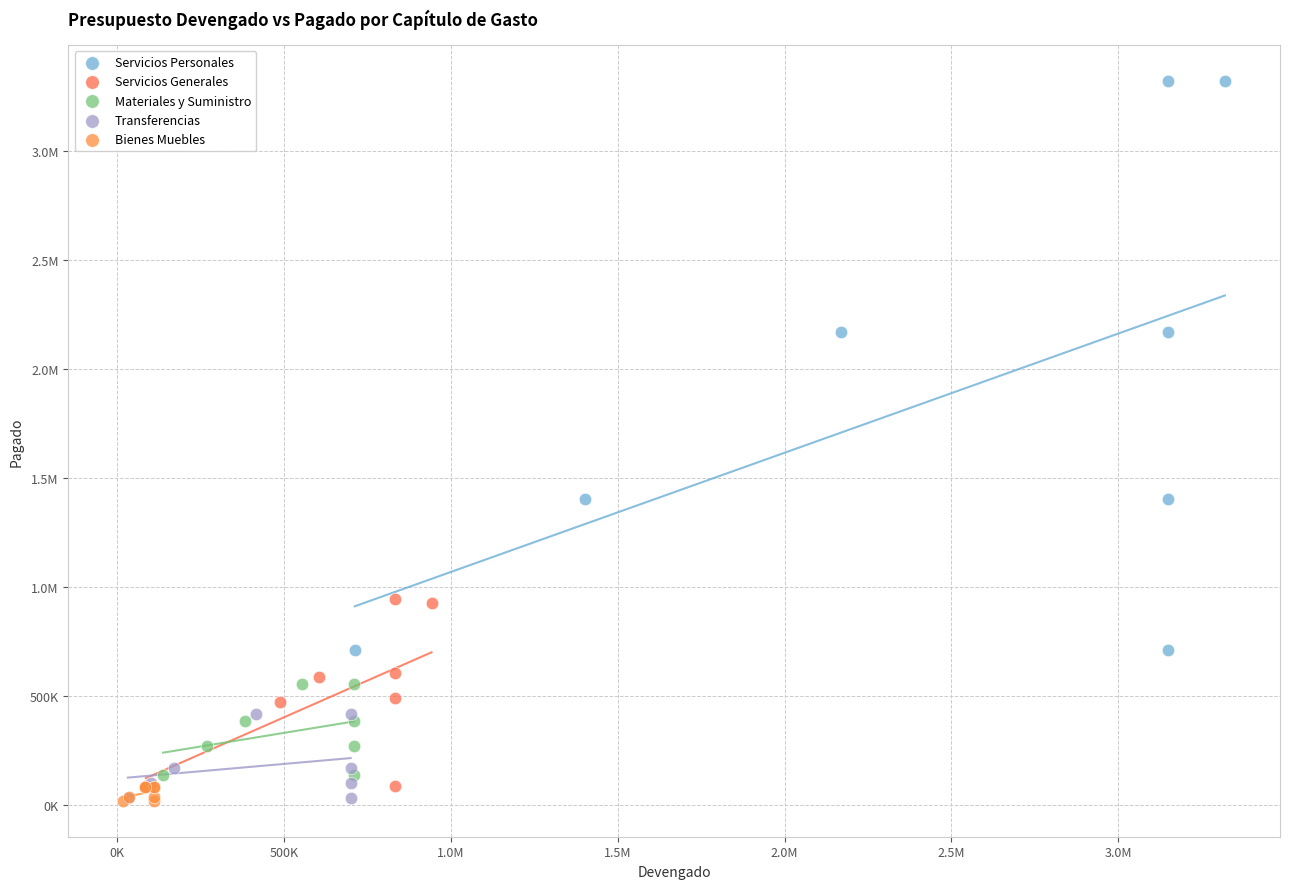

What are all the series names shown in the legend?

Servicios Personales, Servicios Generales, Materiales y Suministro, Transferencias, Bienes Muebles